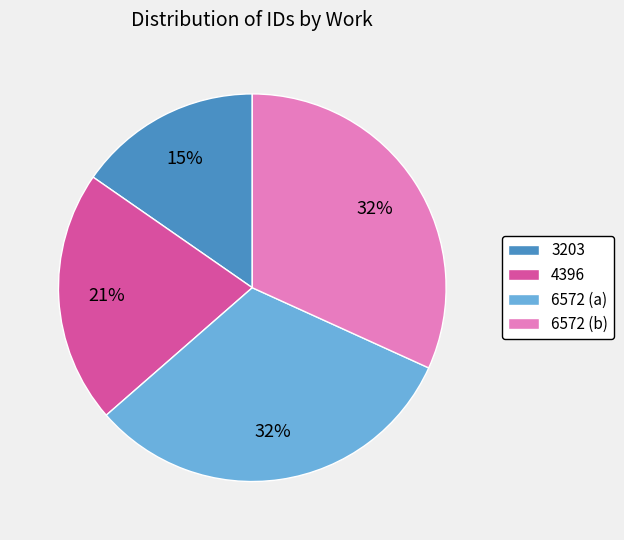

Does 3203 account for over 50% of the chart?

No